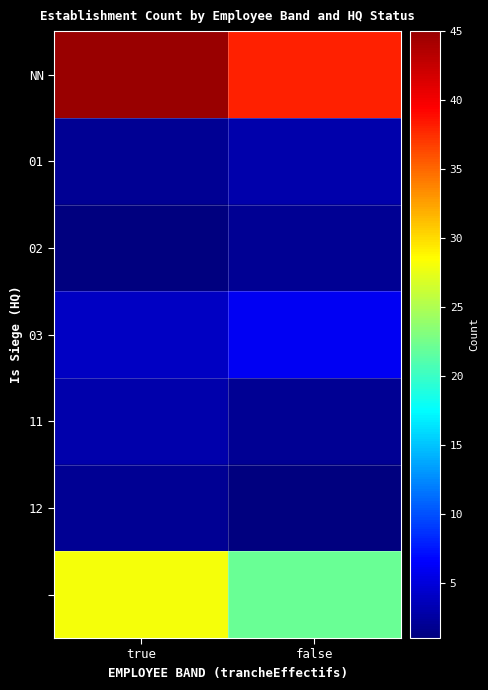

Which series has the largest range (max minus min)?

NN